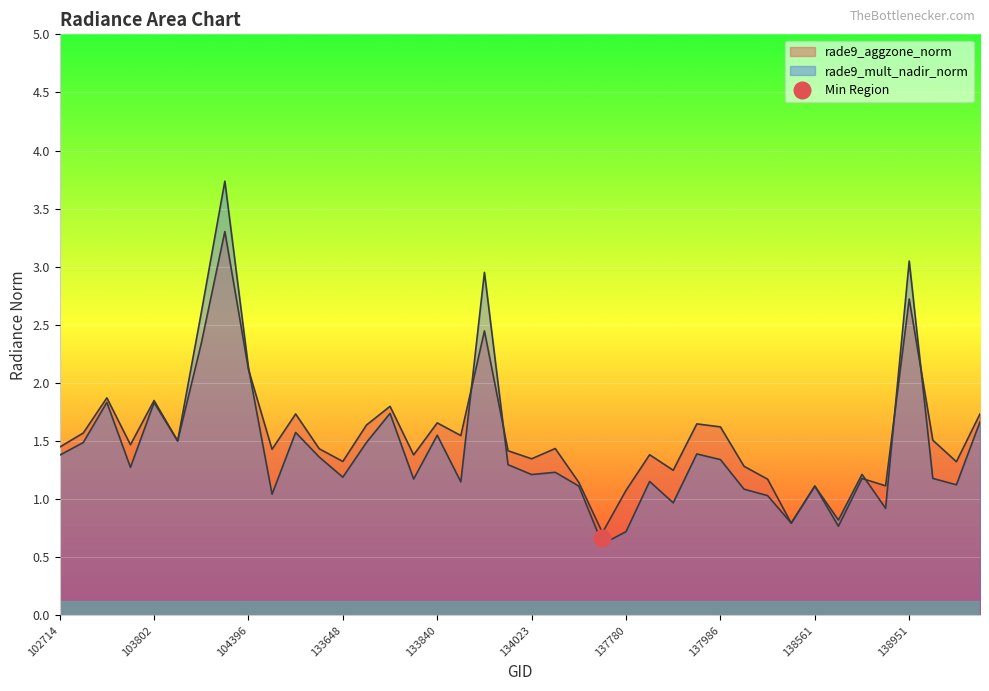

How many intersections are there between rade9_aggzone_norm and rade9_mult_nadir_norm?

6